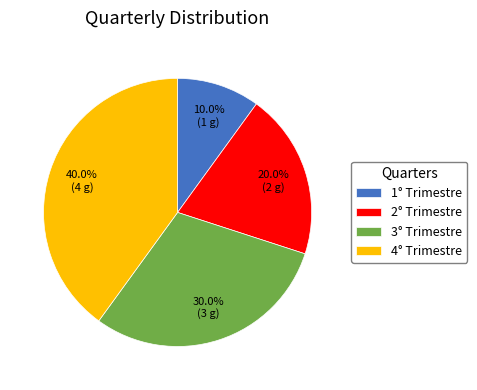

To the nearest percent, what portion does 4° Trimestre represent?

40%